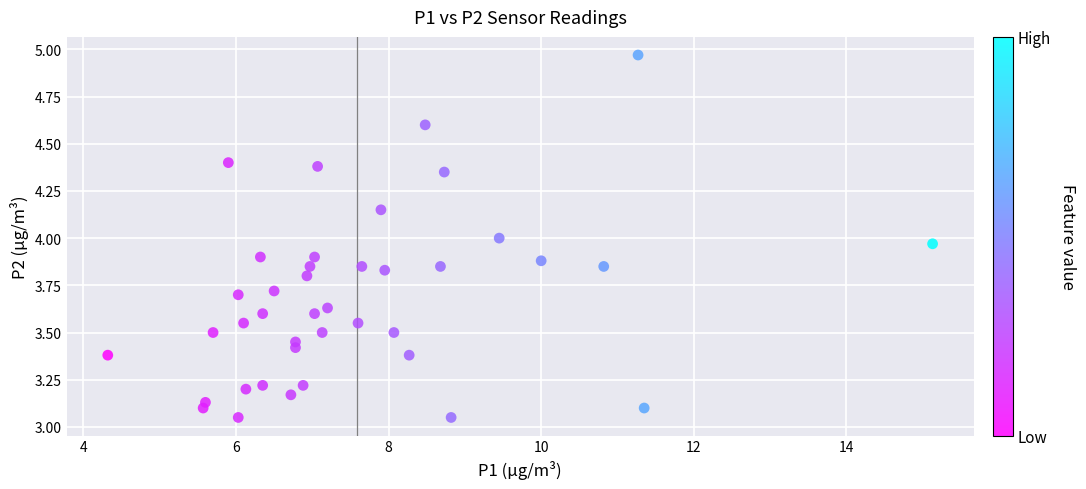

What is the range of Y values (max minus min)?

1.9